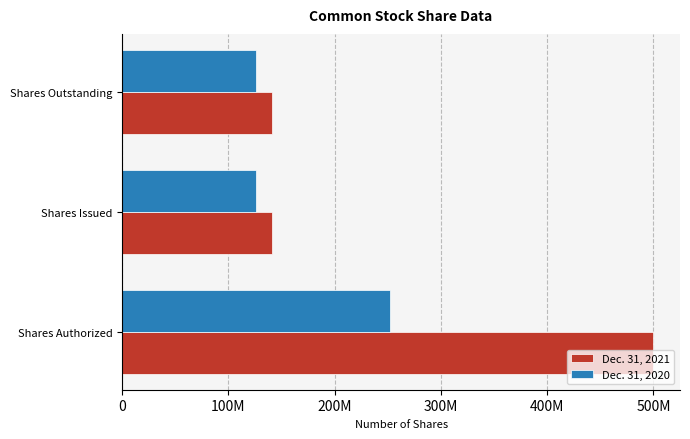

What are all the series names shown in the legend?

Dec. 31, 2021, Dec. 31, 2020